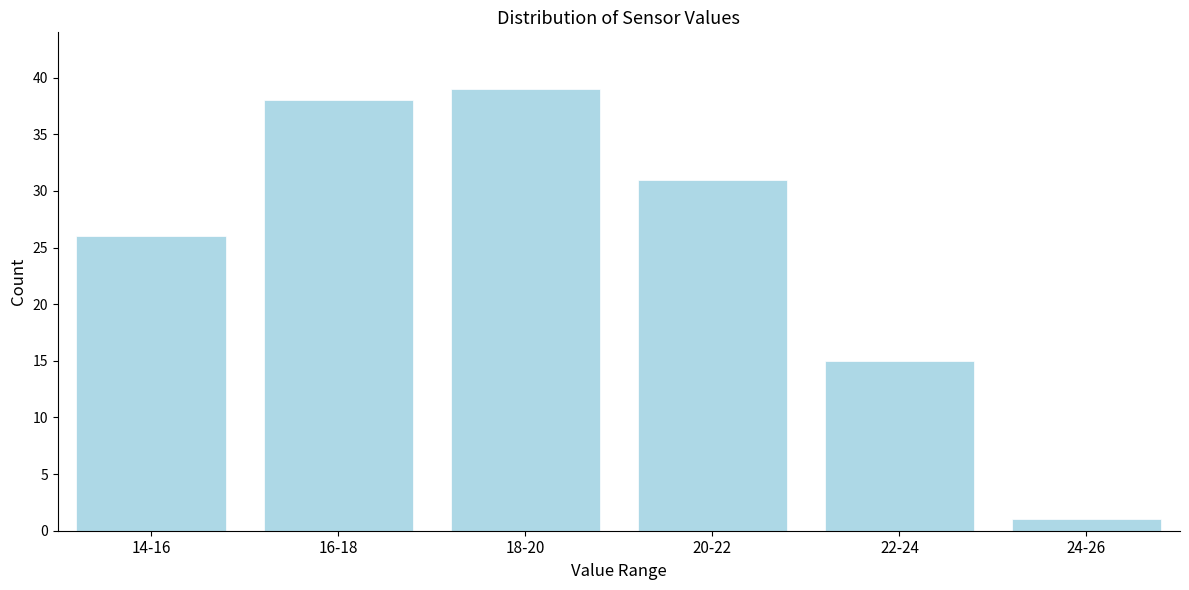

Reading right to left, what are all the values shown in this chart?

24-26=1	22-24=15	20-22=31	18-20=39	16-18=38	14-16=26